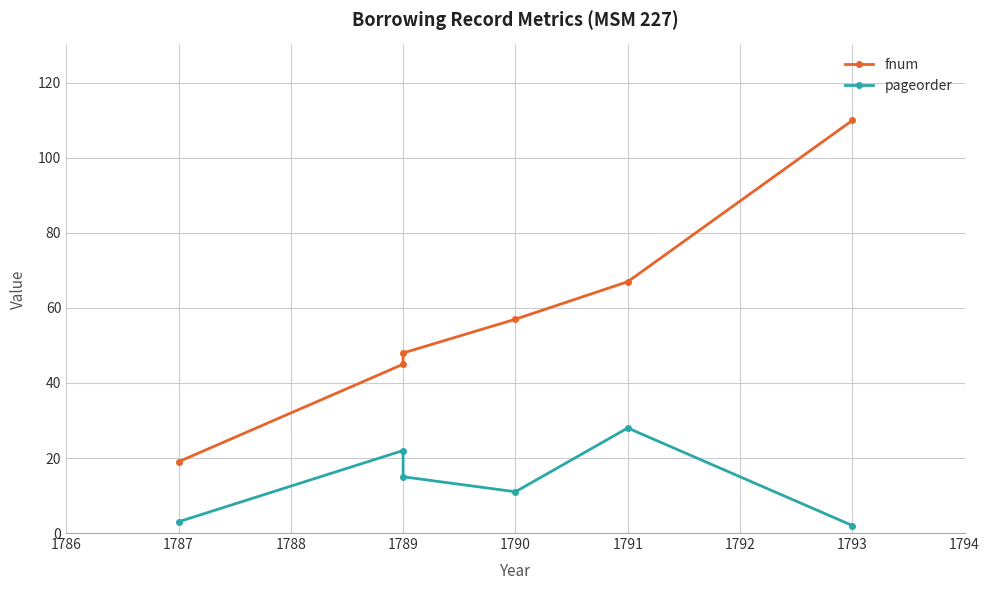

True or false: fnum has more than 2 points higher than both neighbors.

False